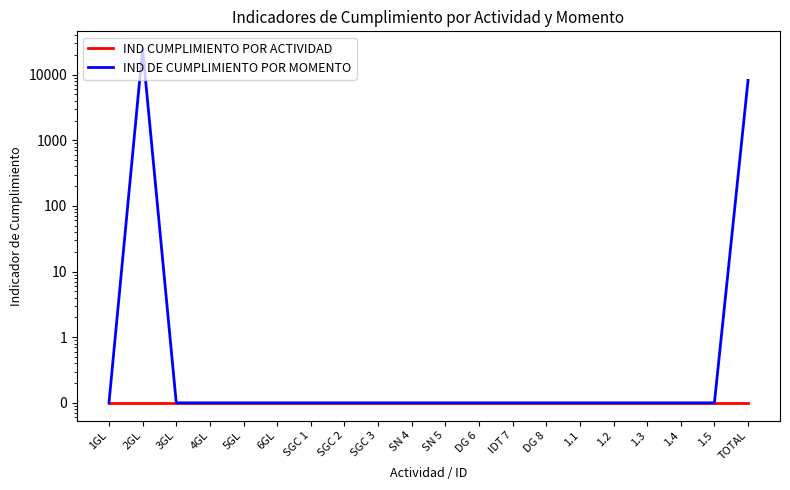

What is the sum of all IND DE CUMPLIMIENTO POR MOMENTO values?

32768.7